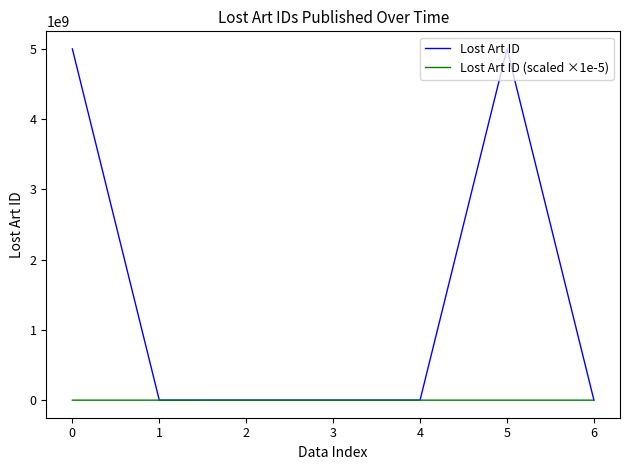

Is the value of Lost Art ID at 5 greater than the value of Lost Art ID (scaled ×1e-5) at 1?

Yes